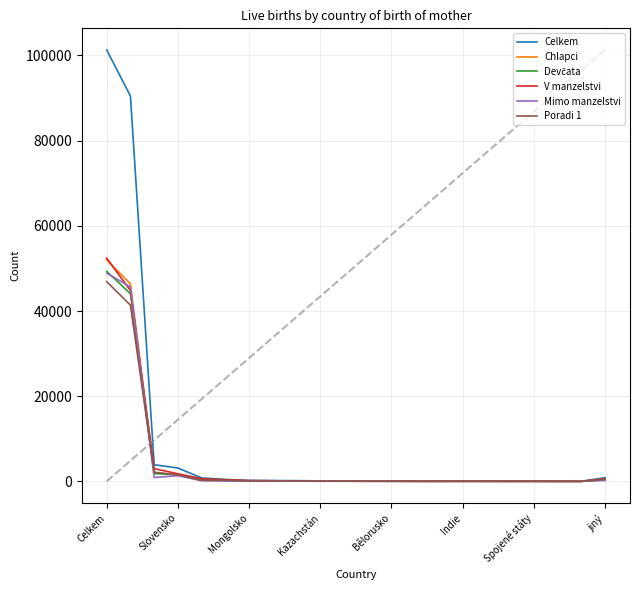

Which category has the highest value in the Chlapci series?

Celkem